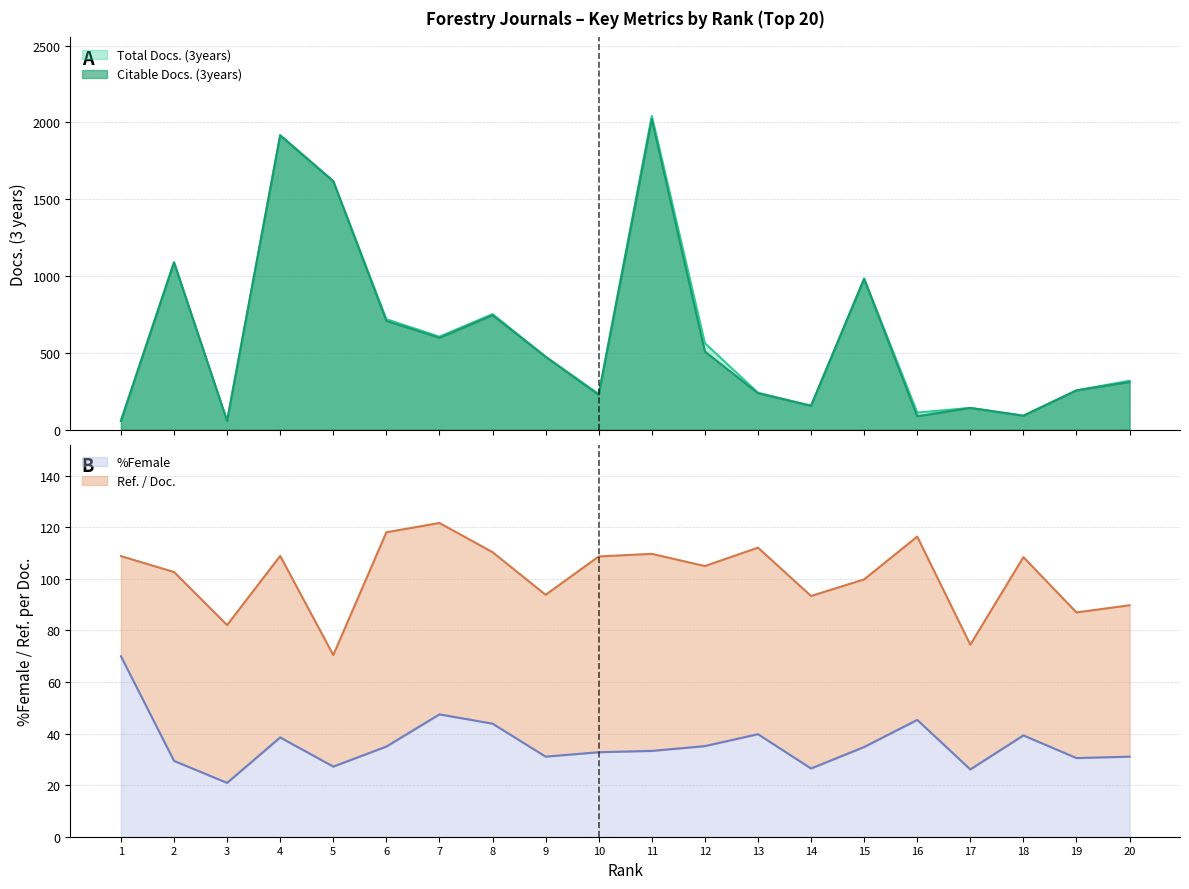

Is it true that Total Docs. (3years) equals 229.9 at 9?

False